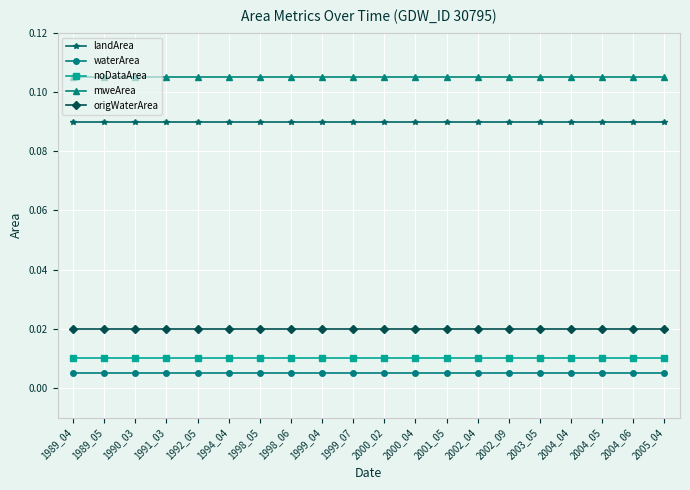

What are all the series names shown in the legend?

landArea, waterArea, noDataArea, mweArea, origWaterArea